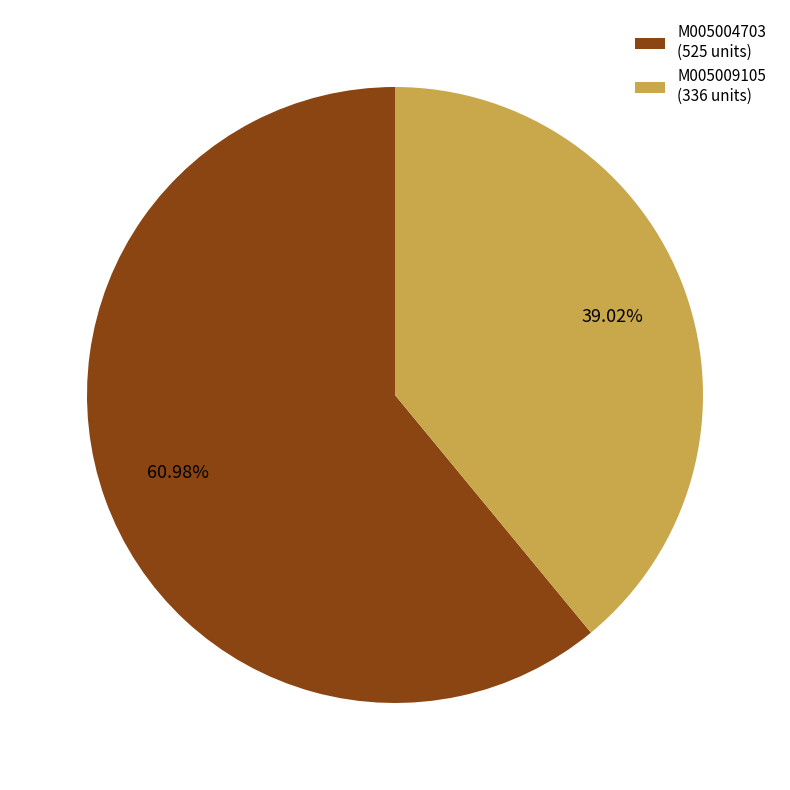

Rank the categories by value from lowest to highest.

M005009105, M005004703